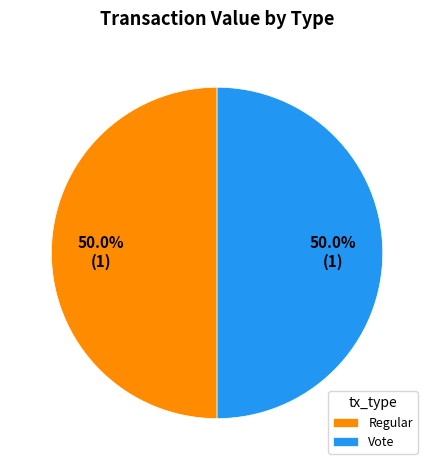

What percentage is the Vote slice, to the nearest percent?

50%